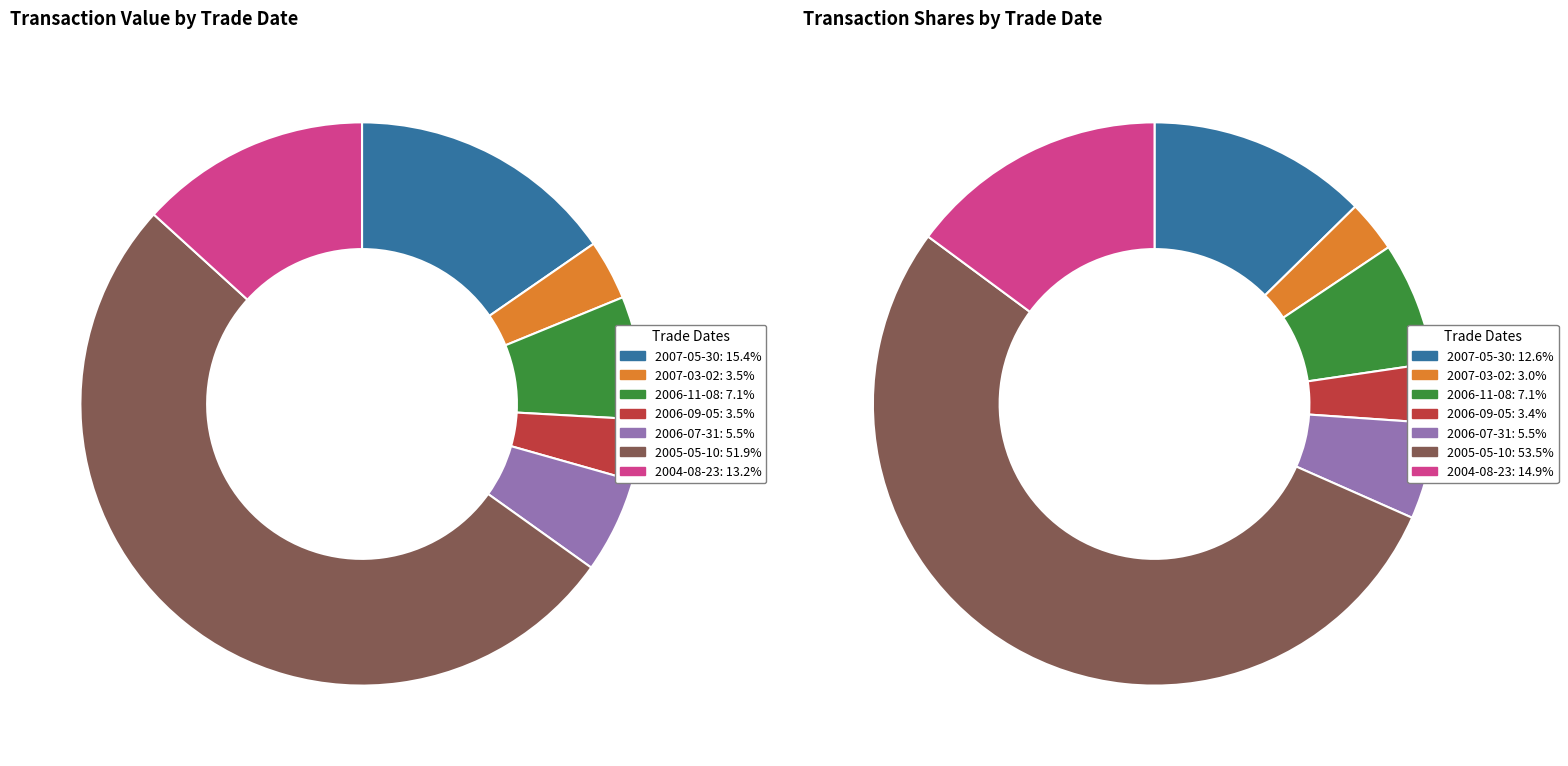

What is the change in value from 2007-03-02 to 2006-07-31?

+1906